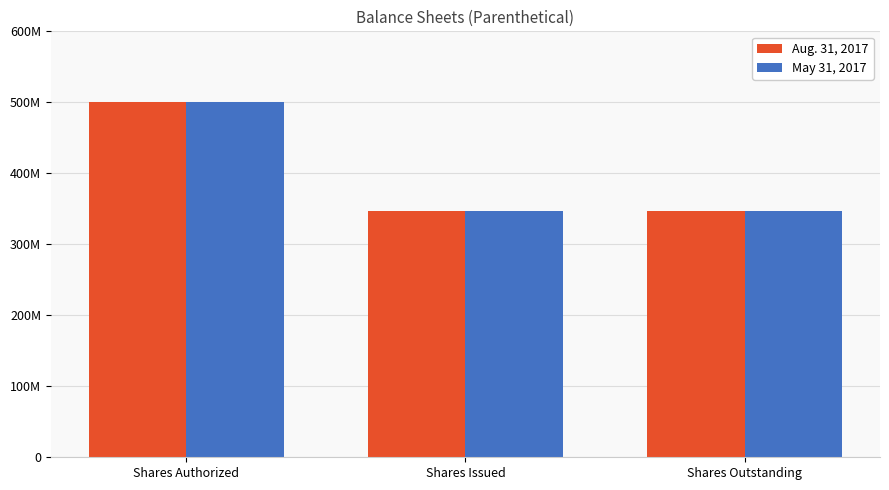

Which category has the lowest value in the Aug. 31, 2017 series?

Shares Issued